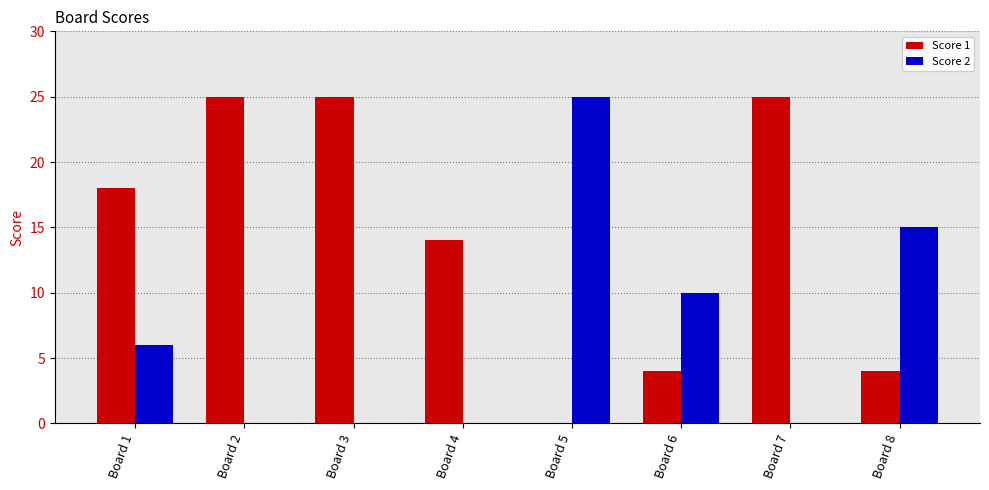

Where is Score 1 nearest to the value 12?

Board 4